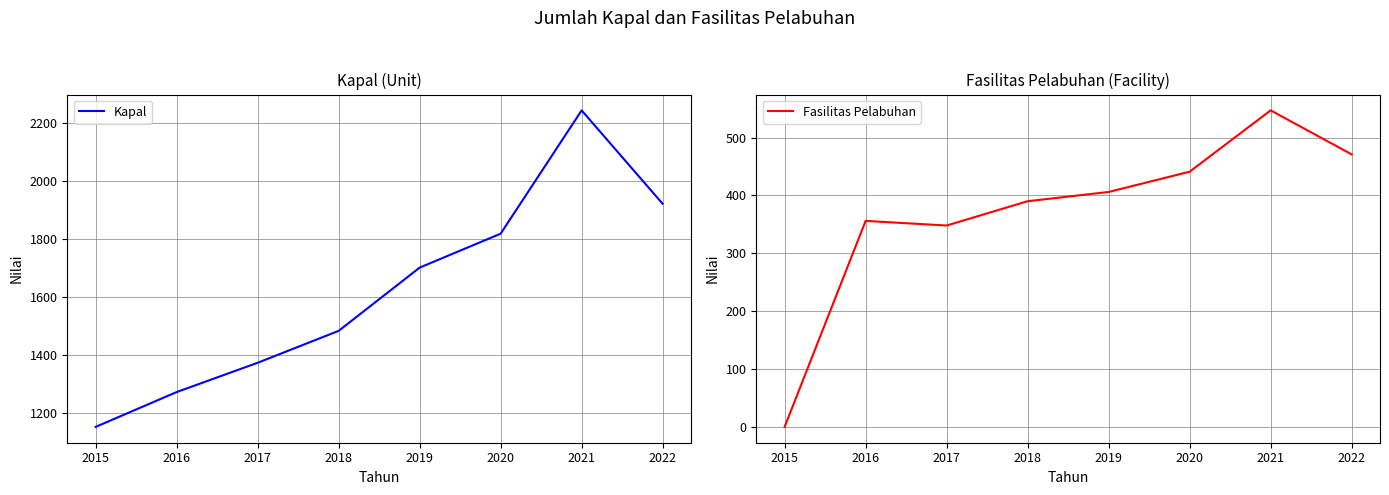

What is the sum of all Kapal values?

12955